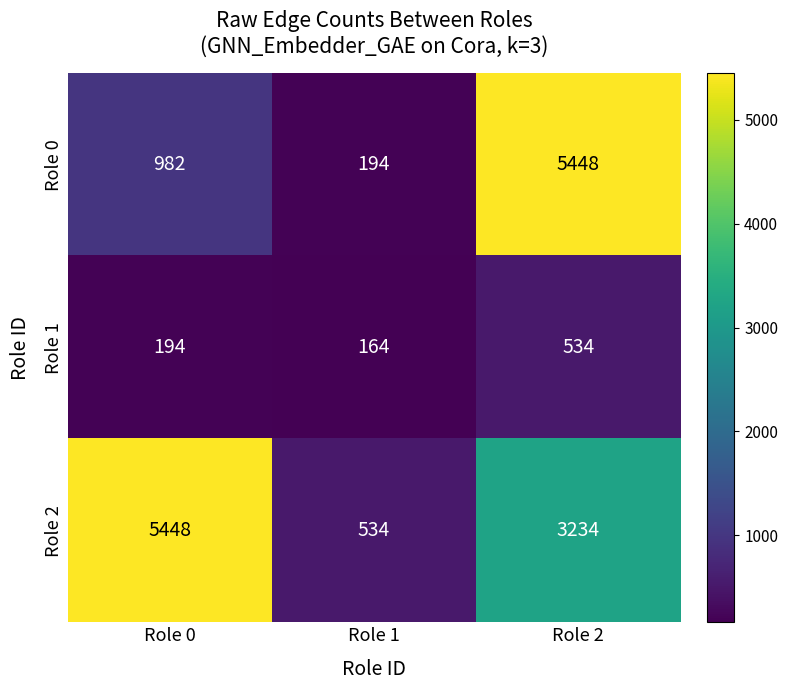

The Role 0 series shows 5448 at Role 2. True or false?

True